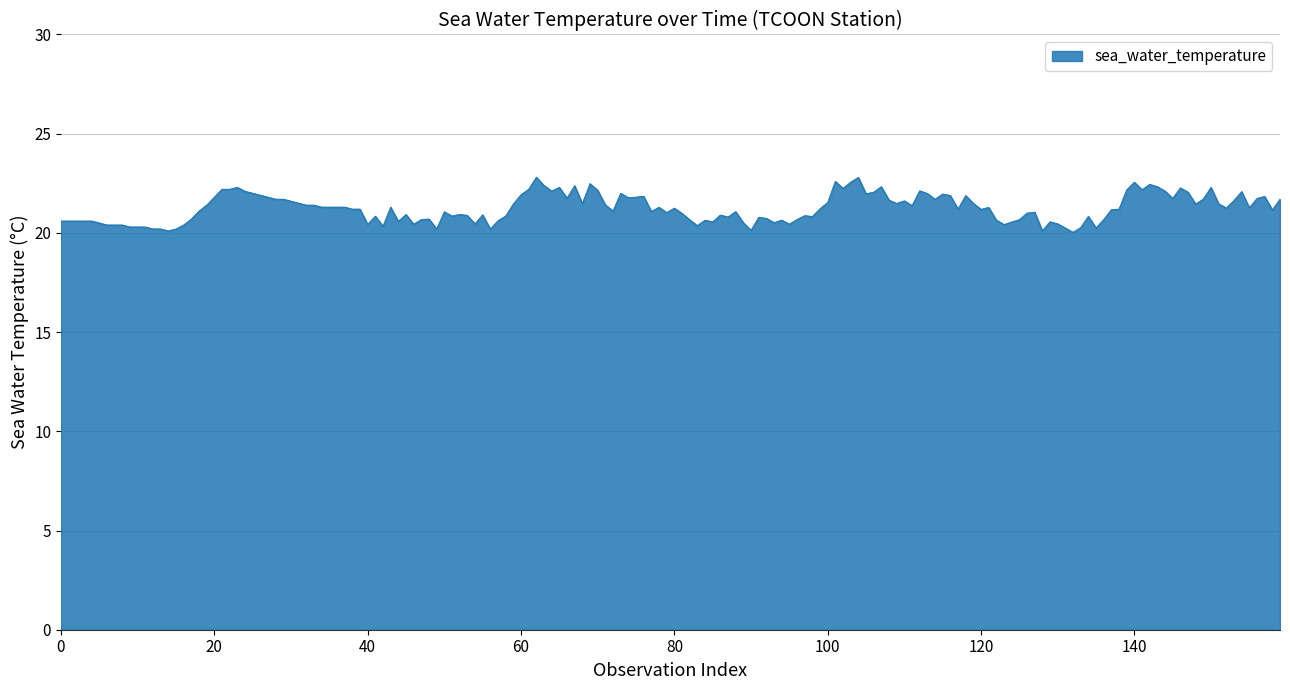

What is the smallest value displayed?

20.0